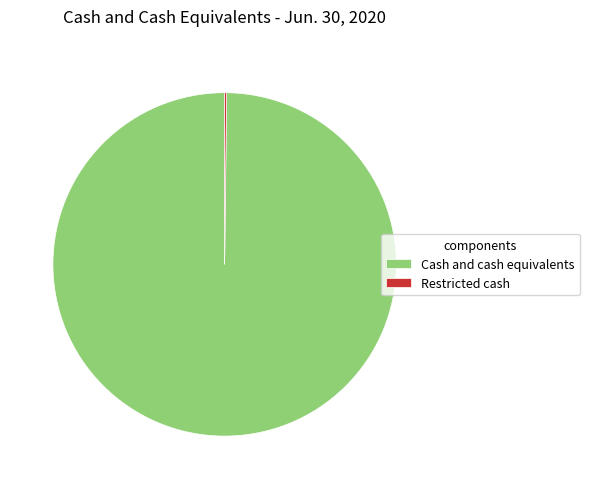

True or false: Cash and cash equivalents accounts for 87% of the total.

False